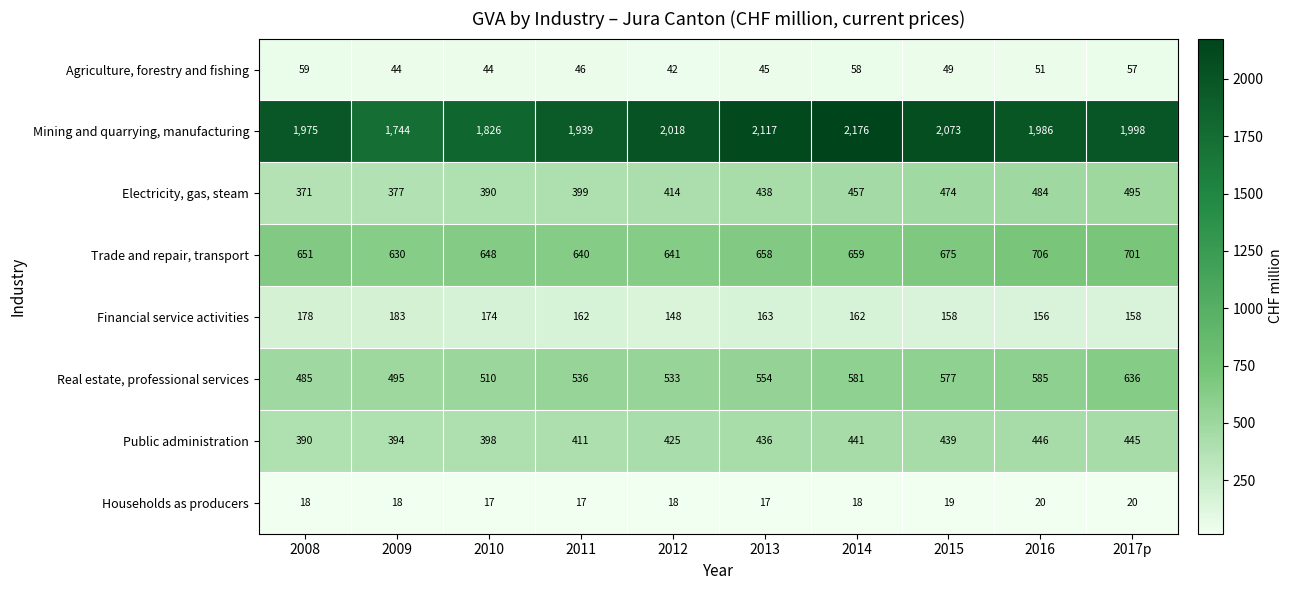

Where is Public administration nearest to the value 418?

2011